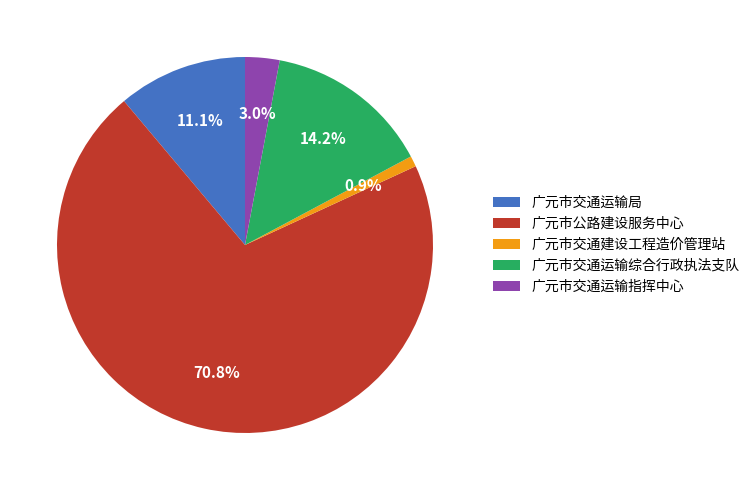

Which category has the biggest portion of the pie?

广元市公路建设服务中心